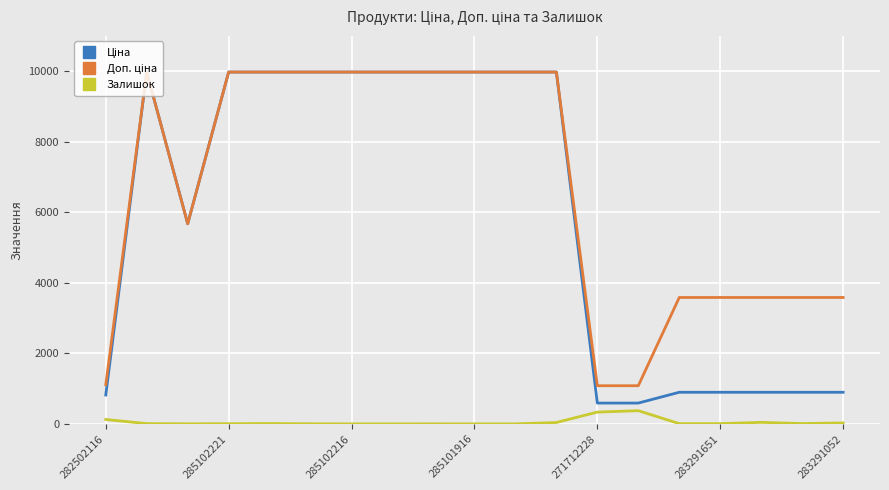

How many lines are shown in the chart?

3